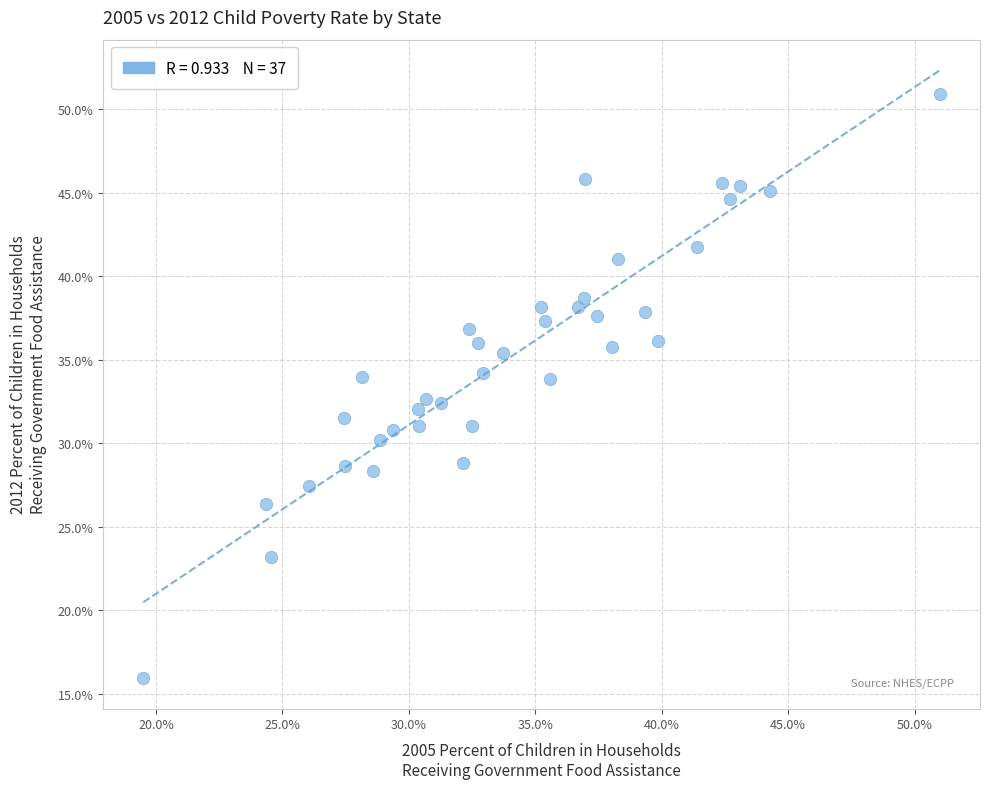

What is the range of Y values (max minus min)?

35.0